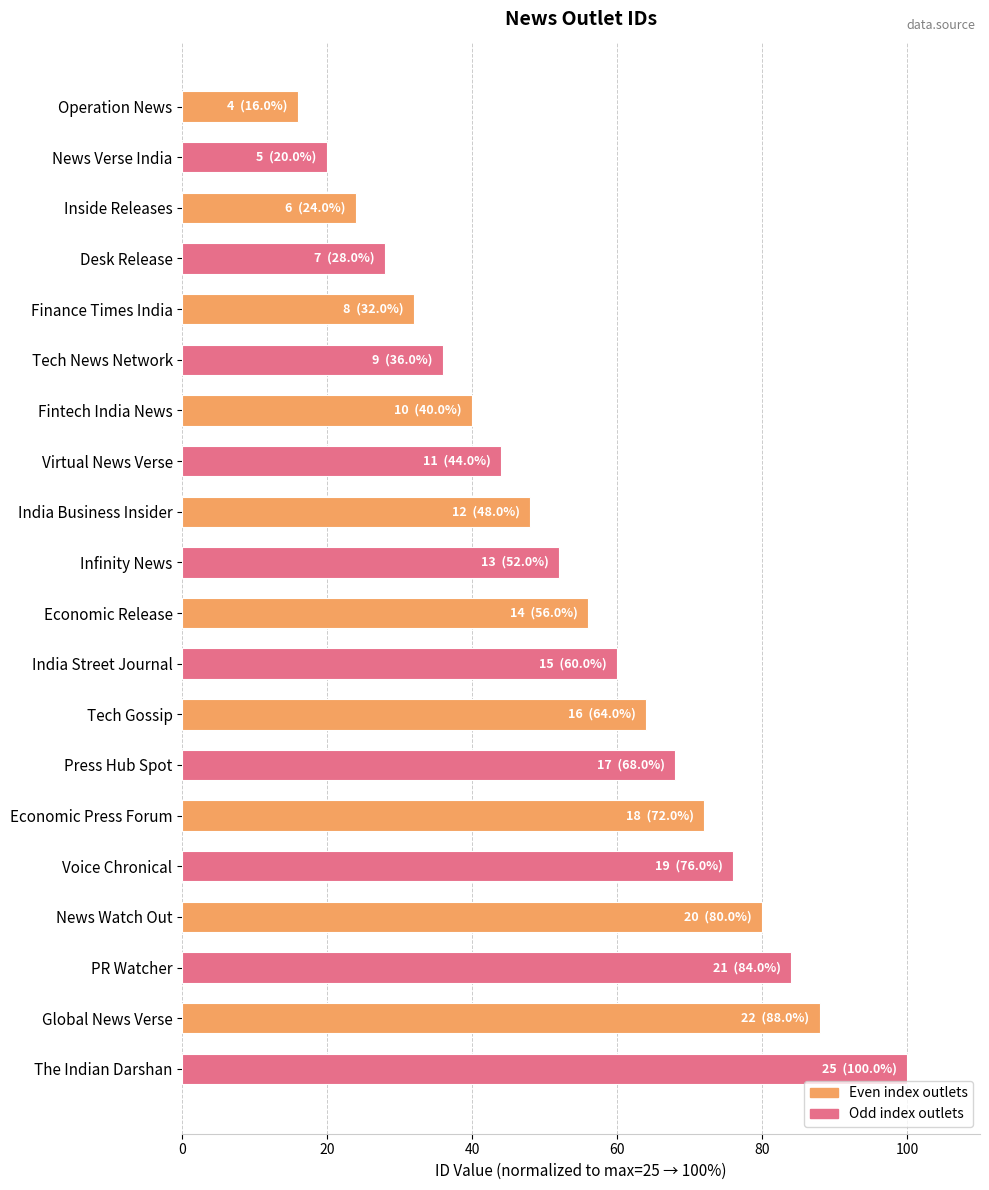

True or false: the data shows 72.0 at Economic Press Forum.

True